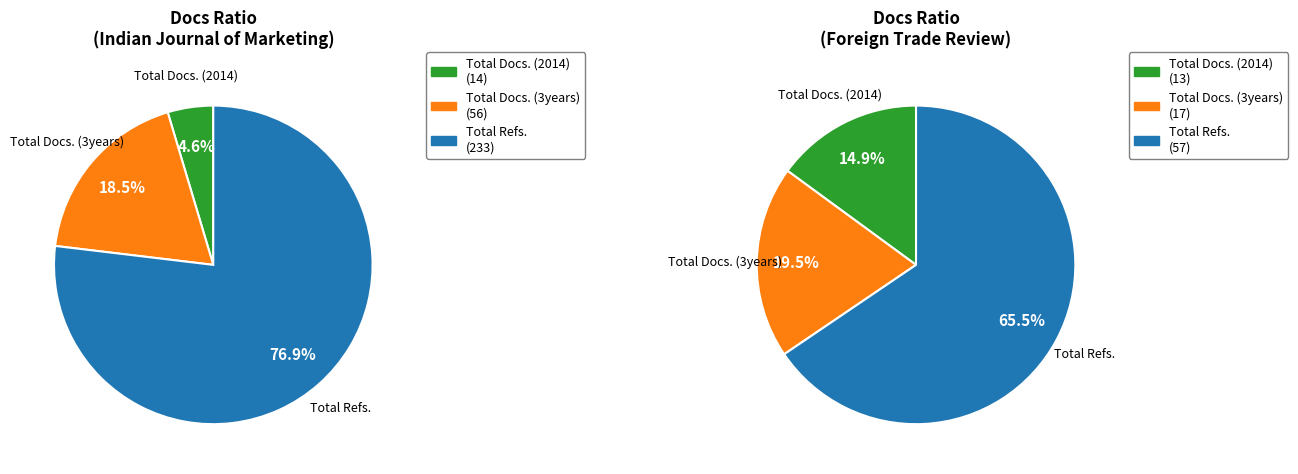

What percentage is the Total Docs. (2014) slice, to the nearest percent?

5%